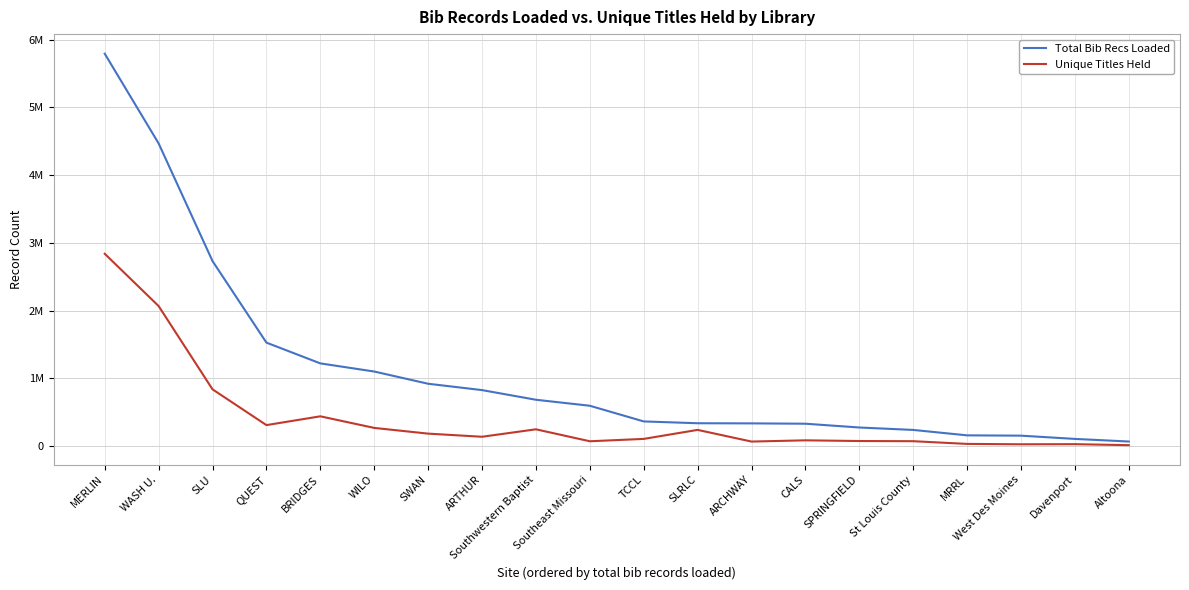

Is the value of Total Bib Recs Loaded at TCCL greater than the value of Unique Titles Held at WILO?

Yes